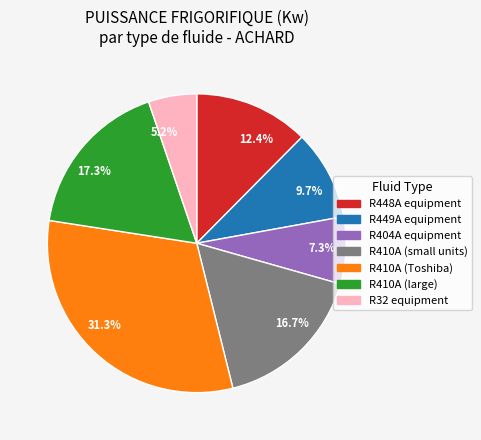

Do 17.3% and 7.3% together represent more than half of the pie?

No